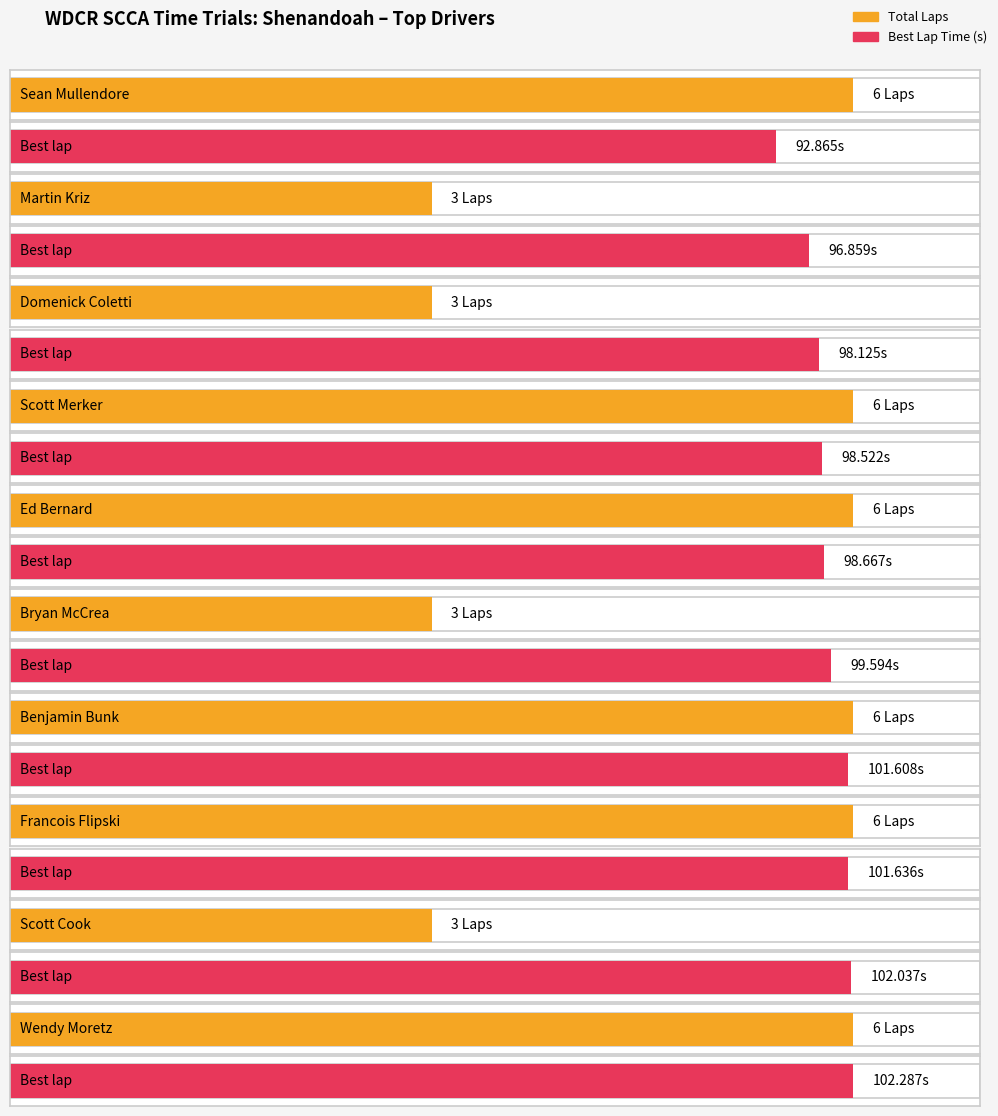

What is the difference between the maximum and minimum values in the Total Laps series?

3.0